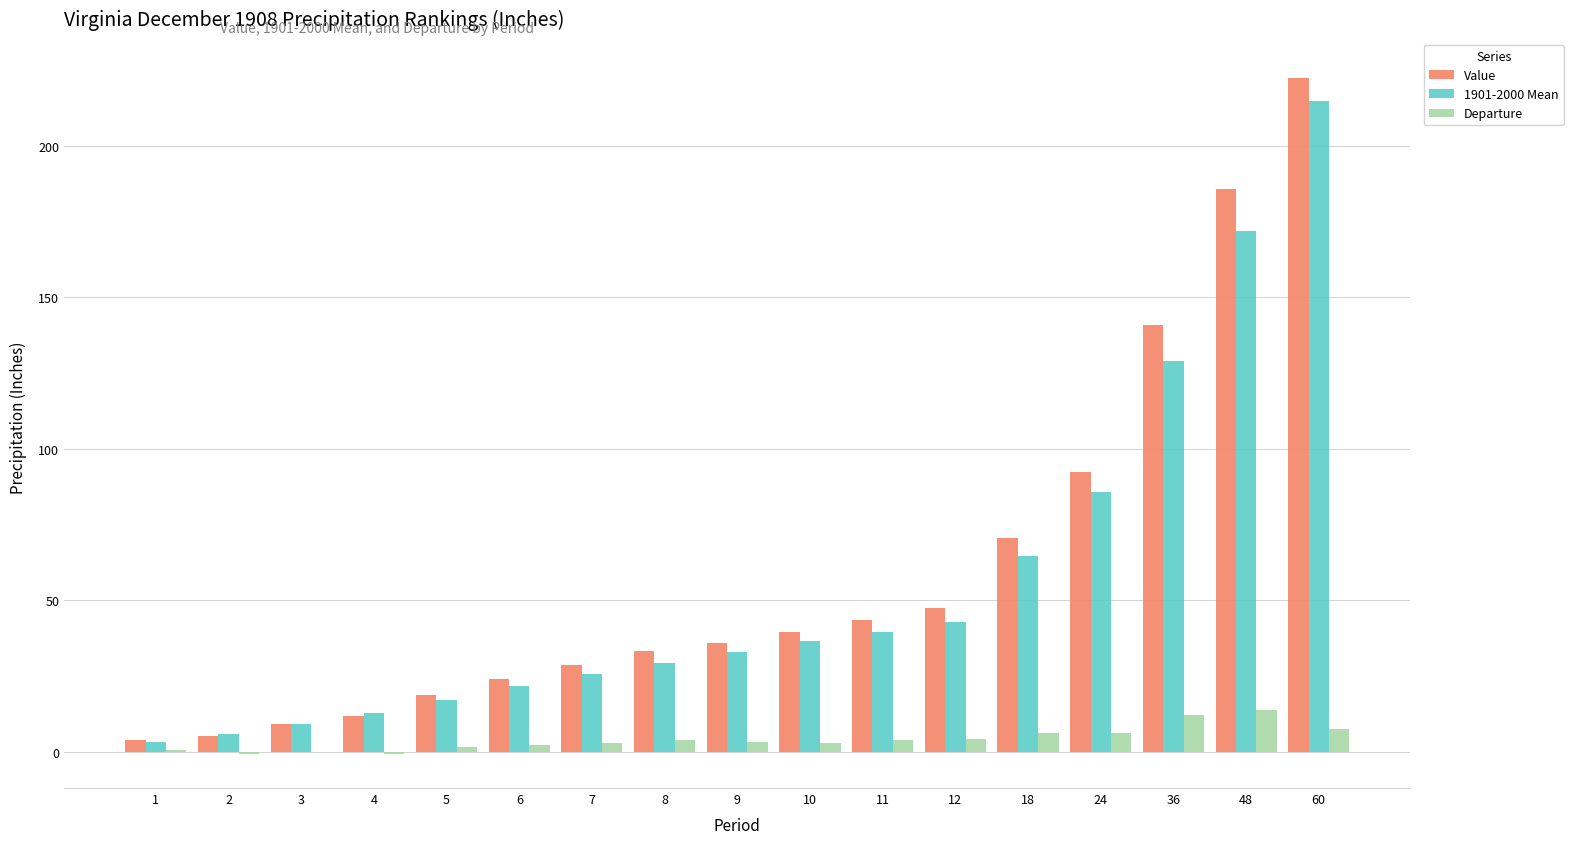

The value of Departure at 48 is 13.8. True or false?

True